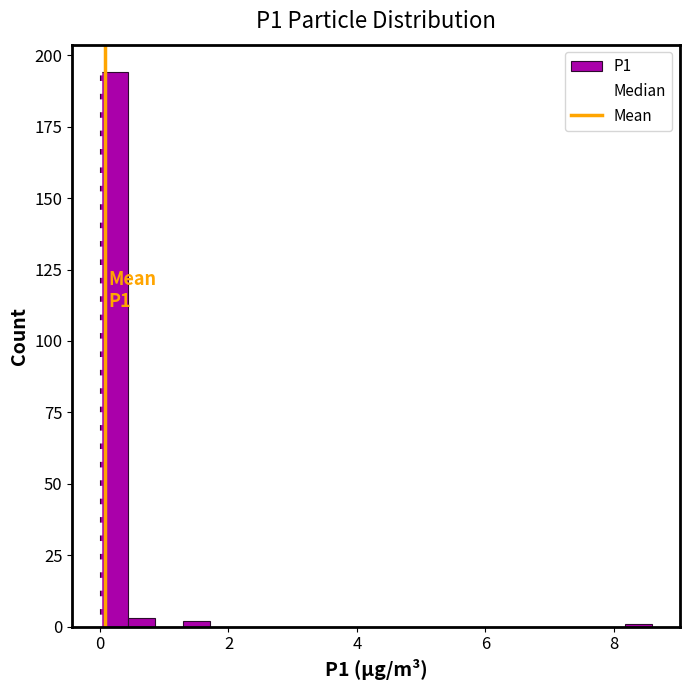

Read against the x-axis, roughly where is the centre of the tallest bar?

0.2